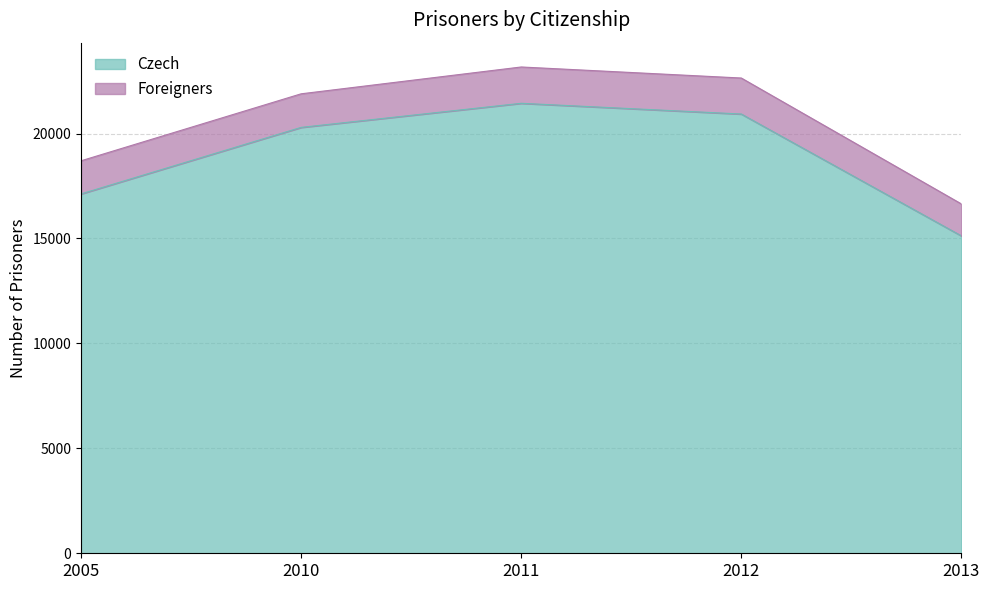

What is the approximate value at 2010?

20292